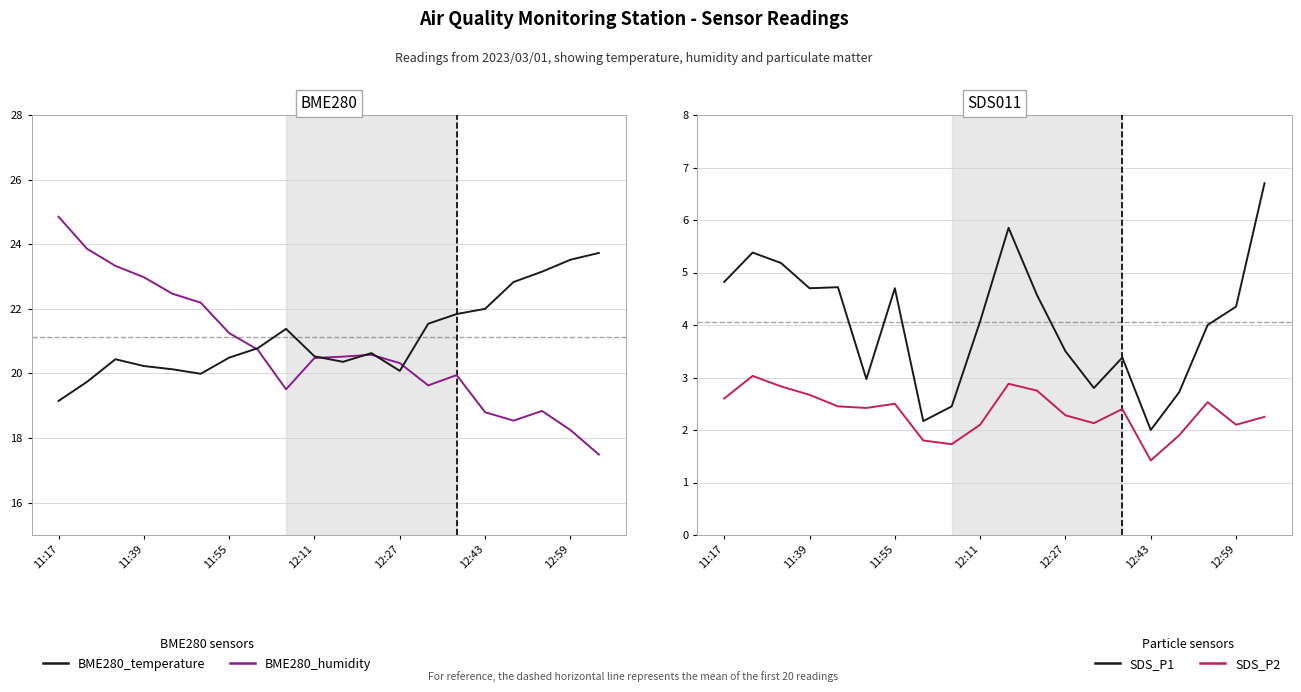

Is this an area chart (filled region under the line)?

No